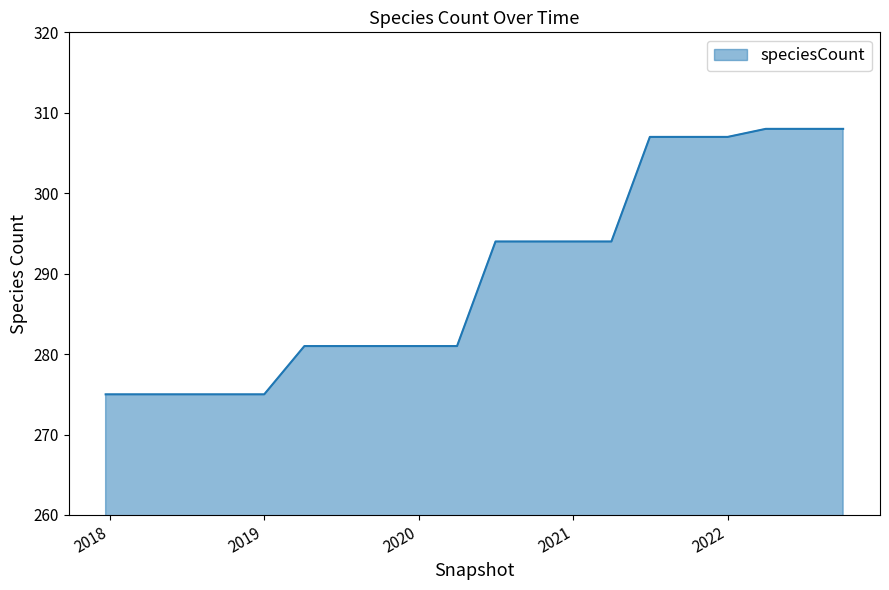

How many lines are shown in the chart?

1